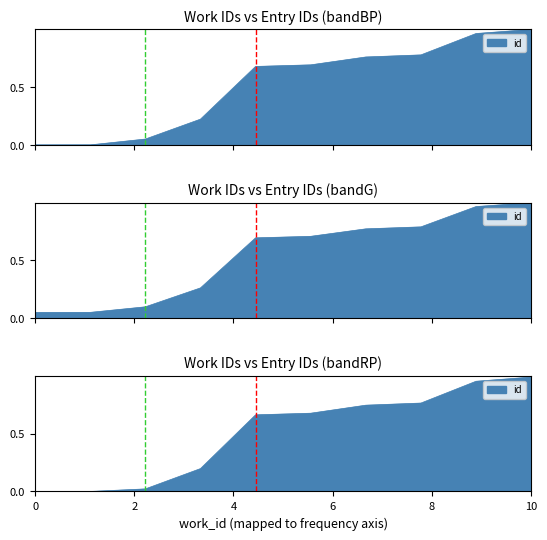

Reading right to left, extract all data points from this chart.

1.0	1.0	0.8	0.8	0.7	0.7	0.2	0.1	0.0	0.0